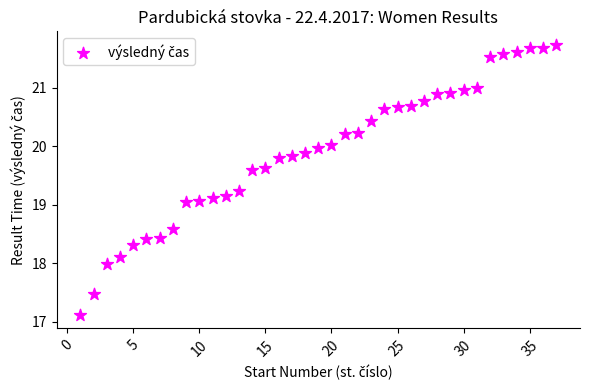

What is the range of Y values (max minus min)?

4.6